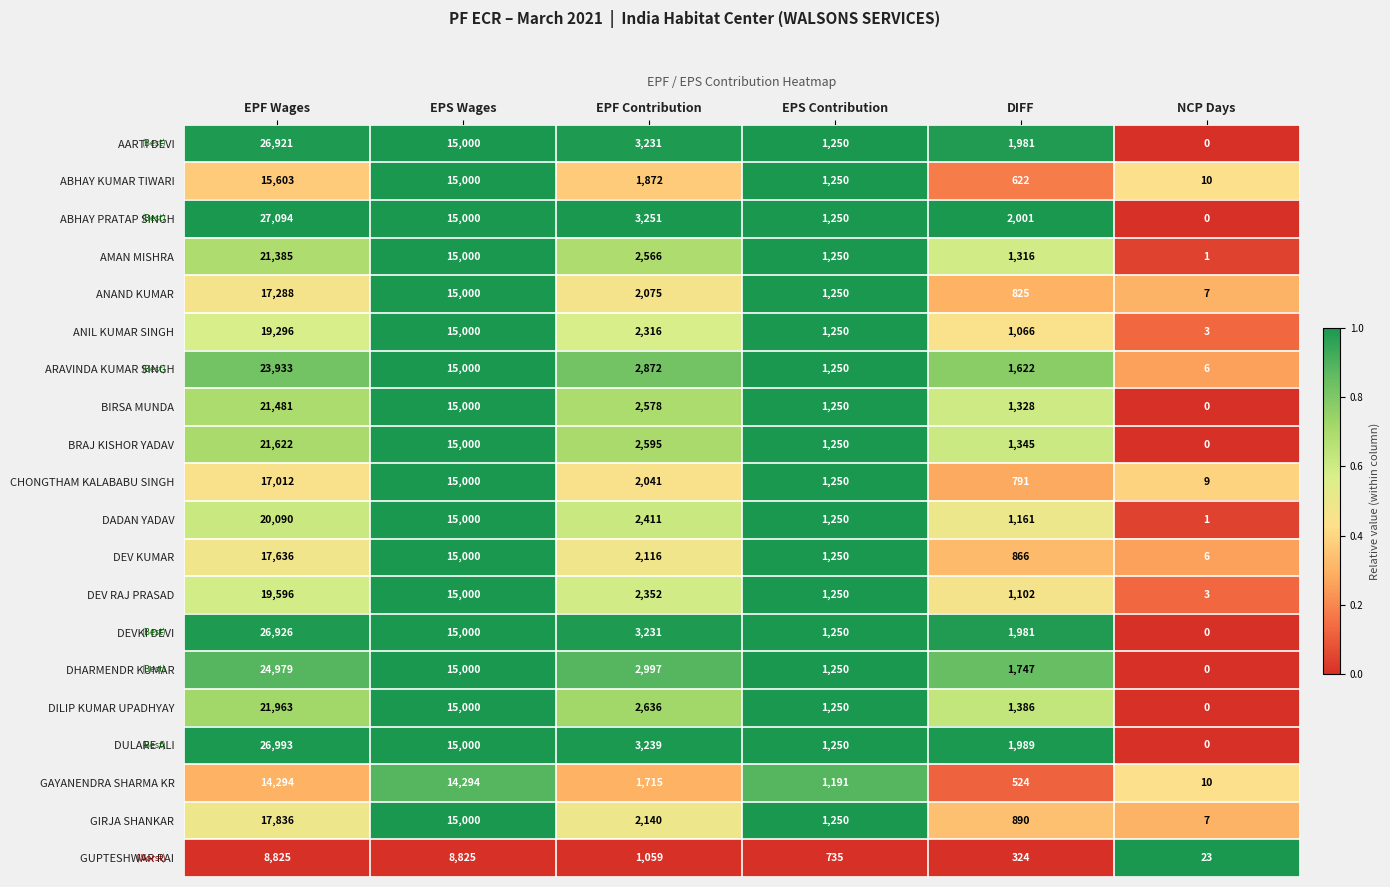

At how many categories does at least one series exceed 0?

6